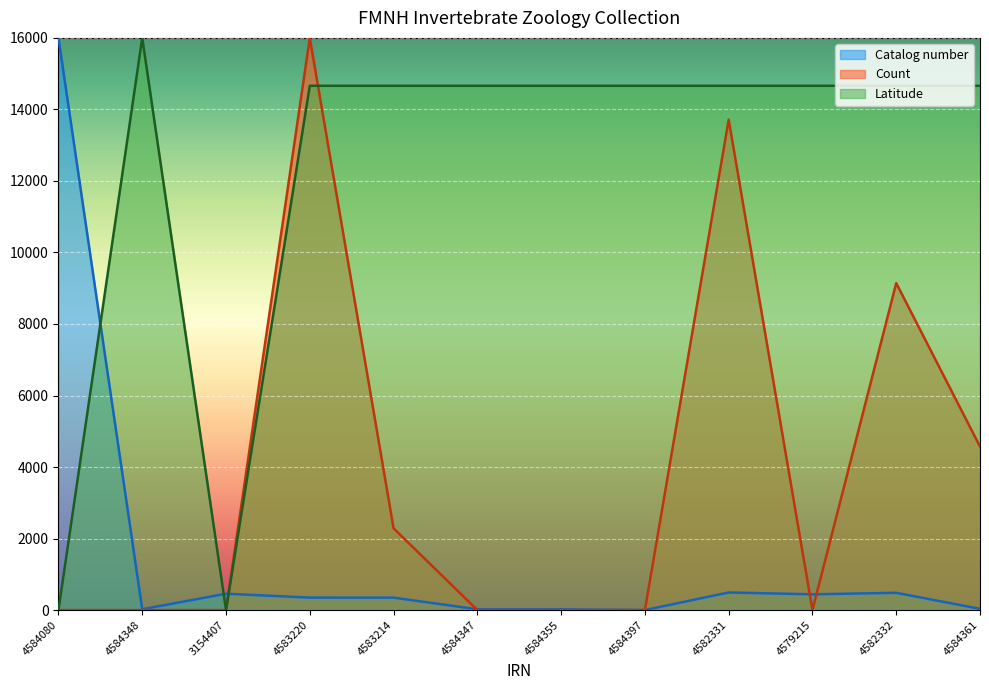

Rank the series by their average value, from lowest to highest.

Catalog number, Count, Latitude